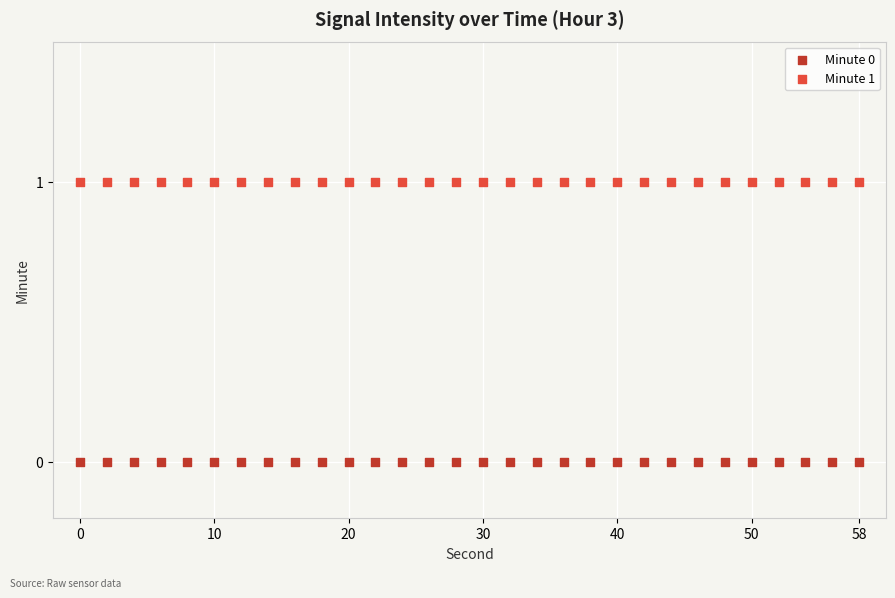

Which series contains the lowest Y value?

Minute 0